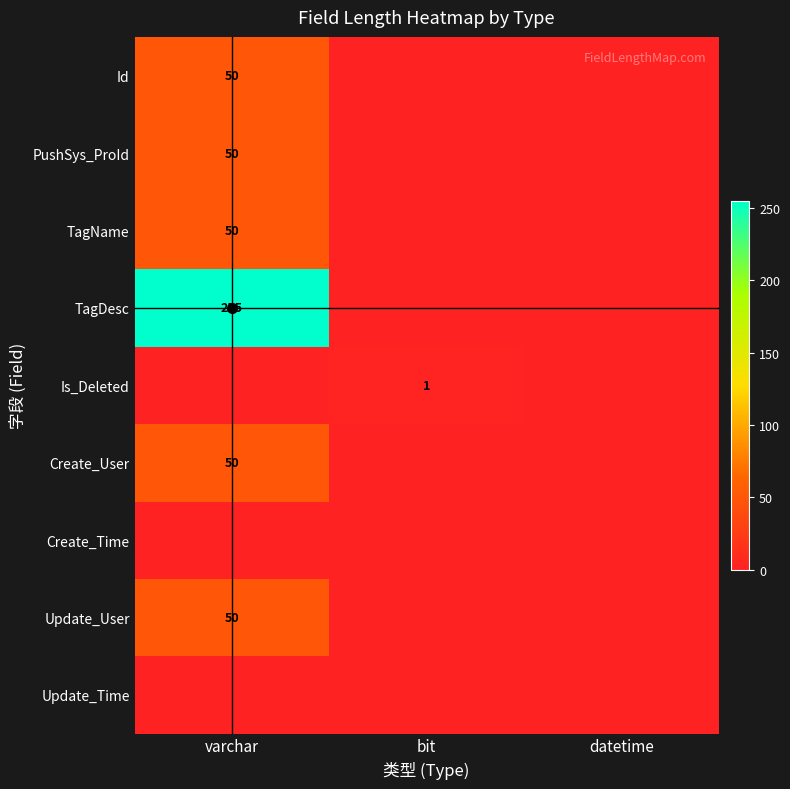

Is it true that TagDesc equals 255 at varchar?

True